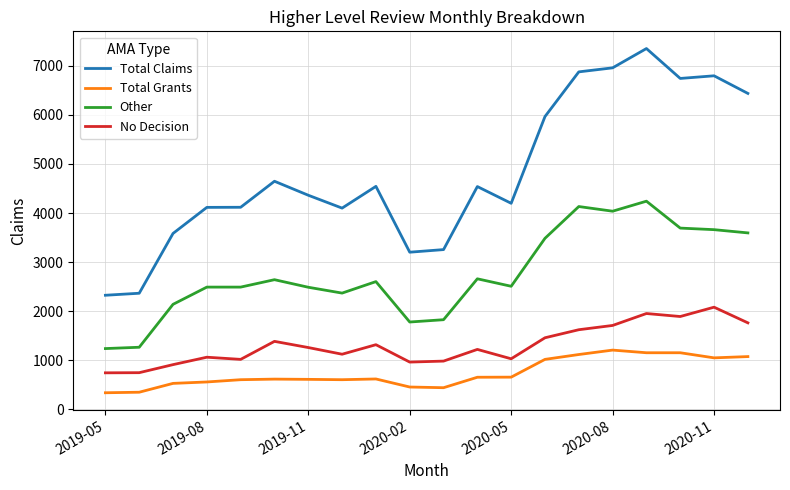

What is the lowest value of the No Decision series?

746